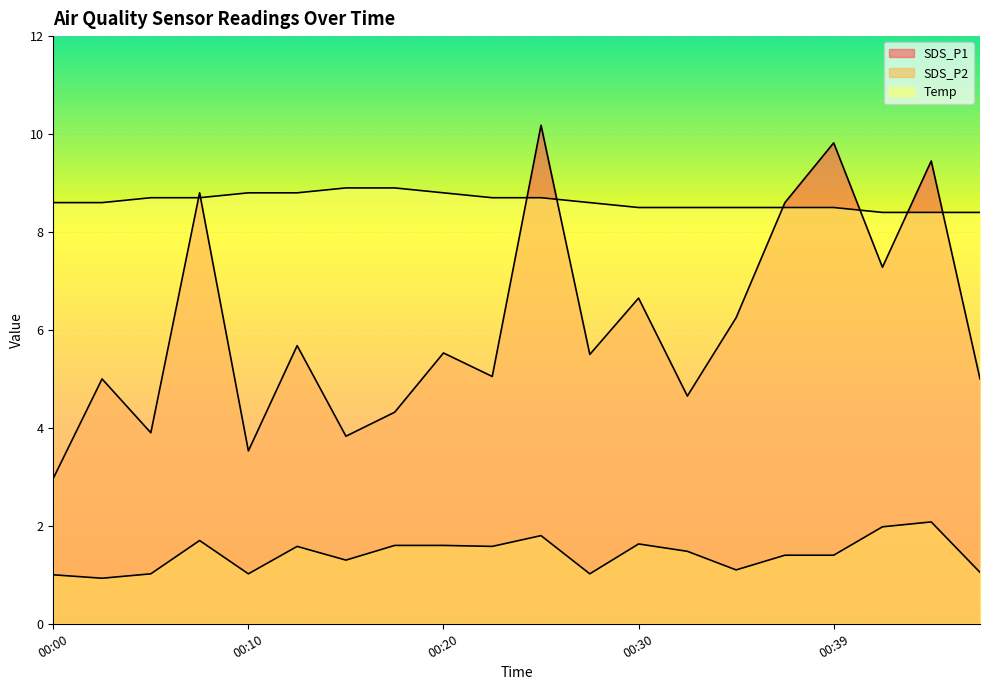

At which category is the sum across all series the highest?

00:25